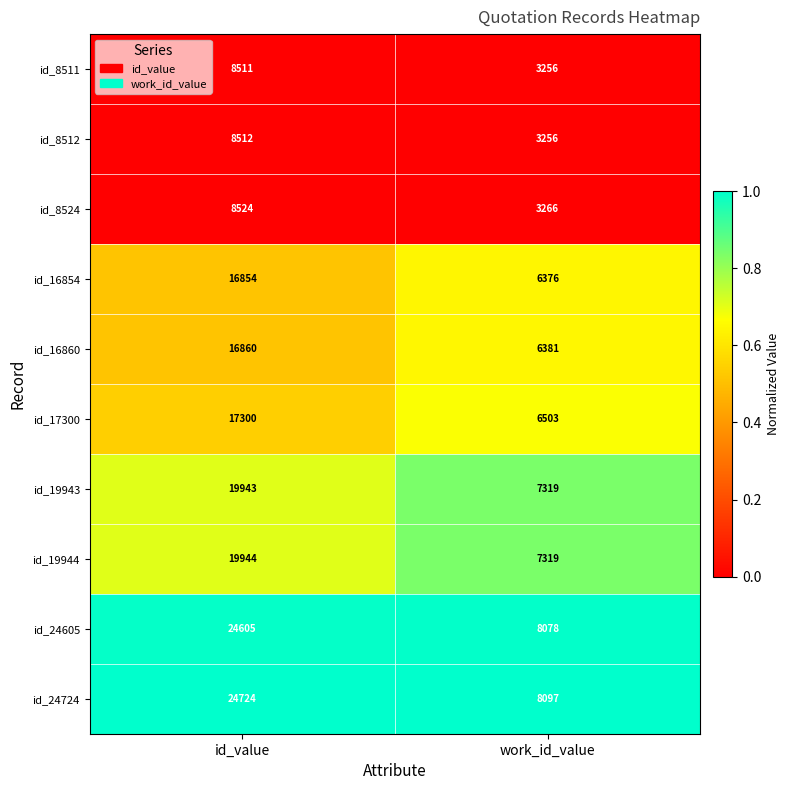

Where is id_24724 nearest to the value 16410?

work_id_value